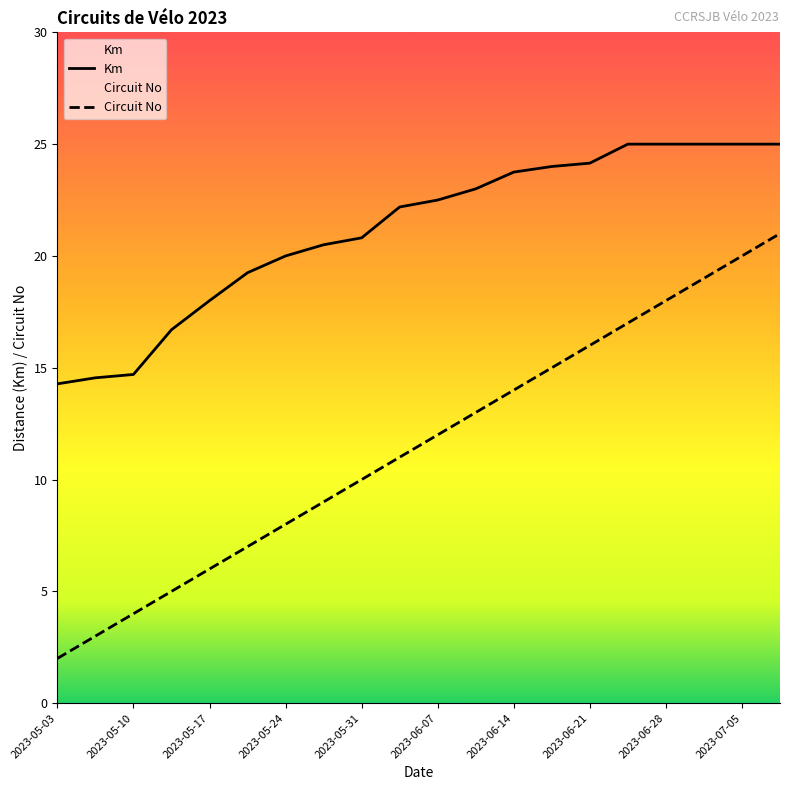

Is this an area chart (filled region under the line)?

No